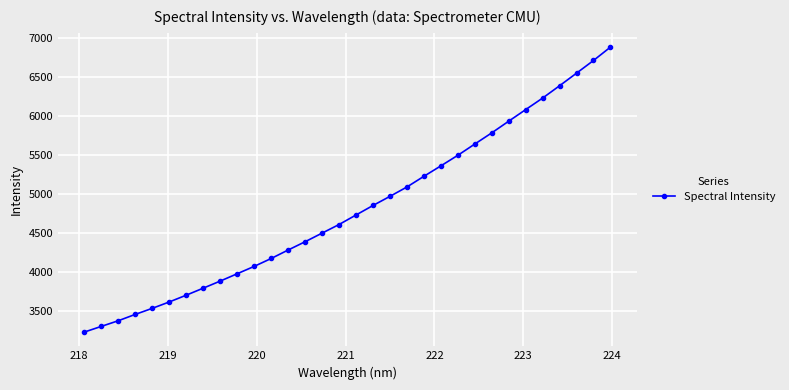

True or false: the data has more than 2 interior local peaks.

False